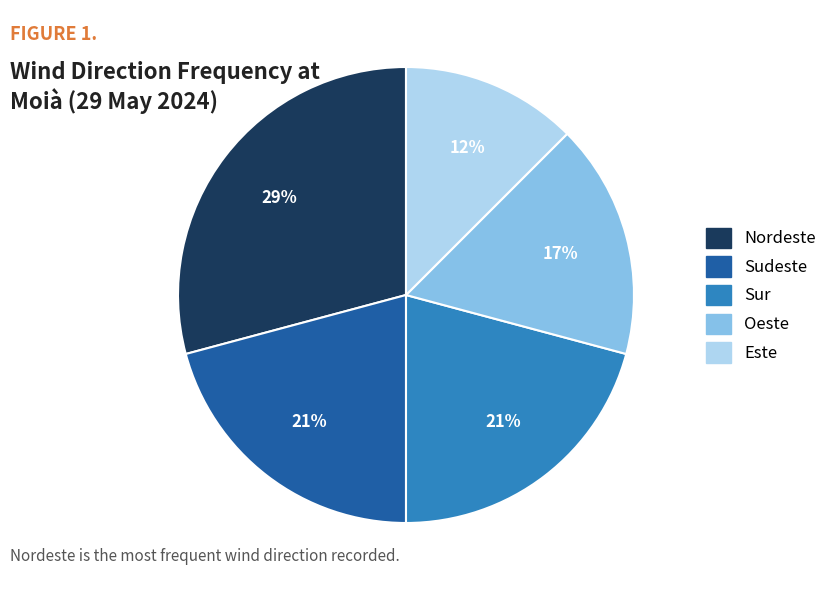

What is the ratio of the value at Este to the value at Nordeste?

0.4